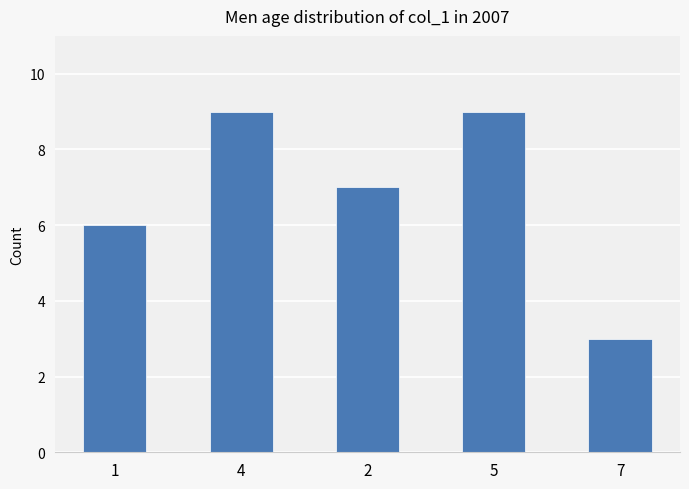

What is the value of the 1st bar from the left?

6